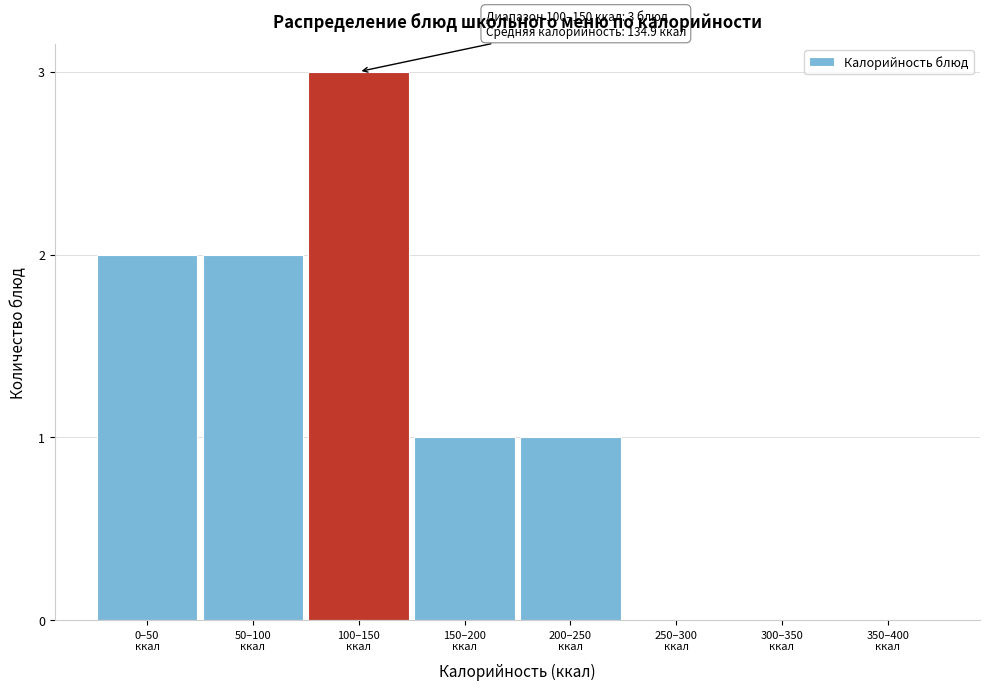

What is the sum of all values?

9